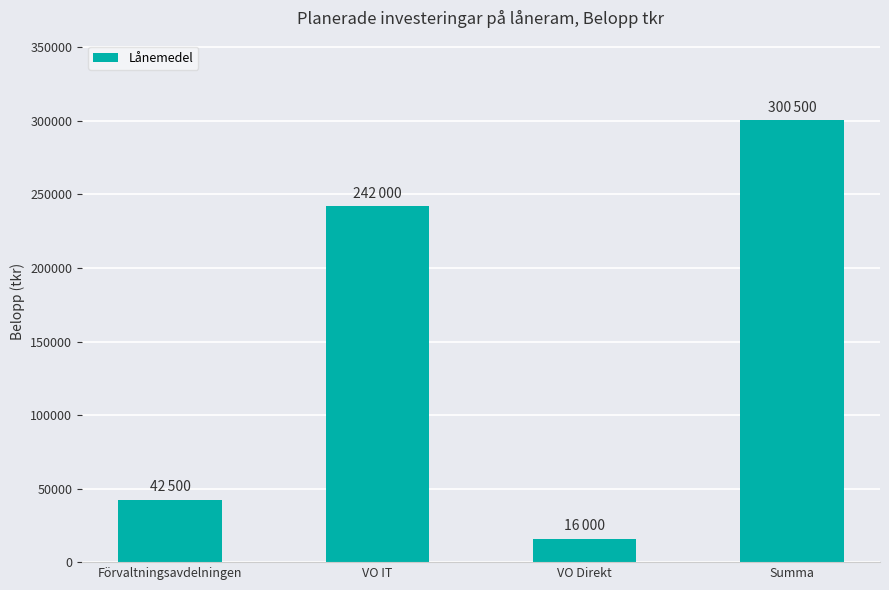

Reading left to right, list all the values displayed in this chart.

42500	242000	16000	300500